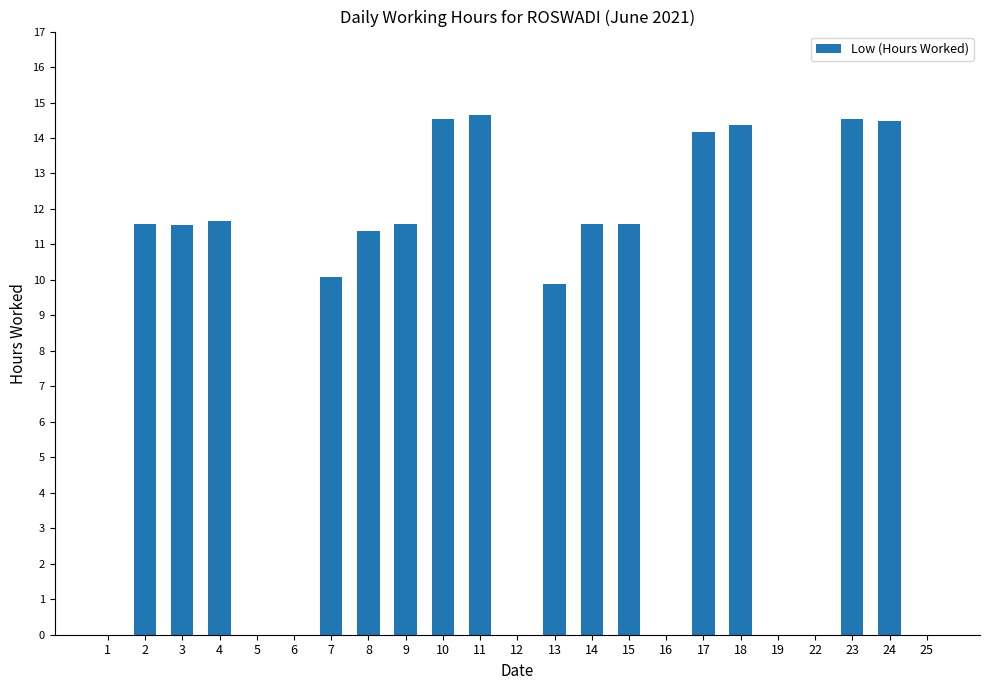

What is the difference between the values at 17 and 4?

2.5